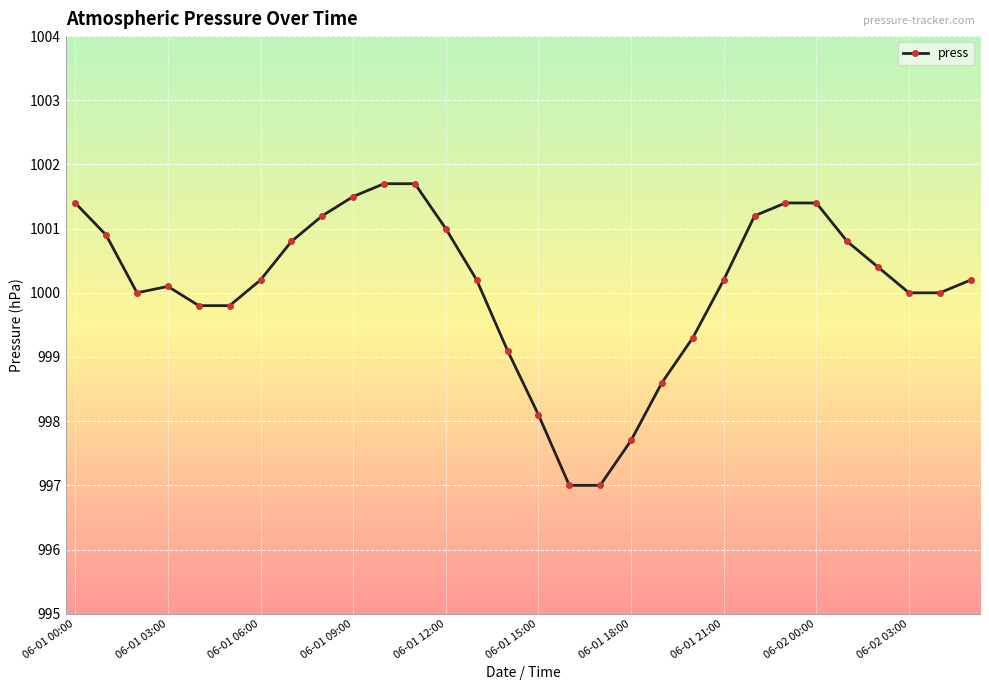

What is the difference between the maximum and minimum values?

4.7